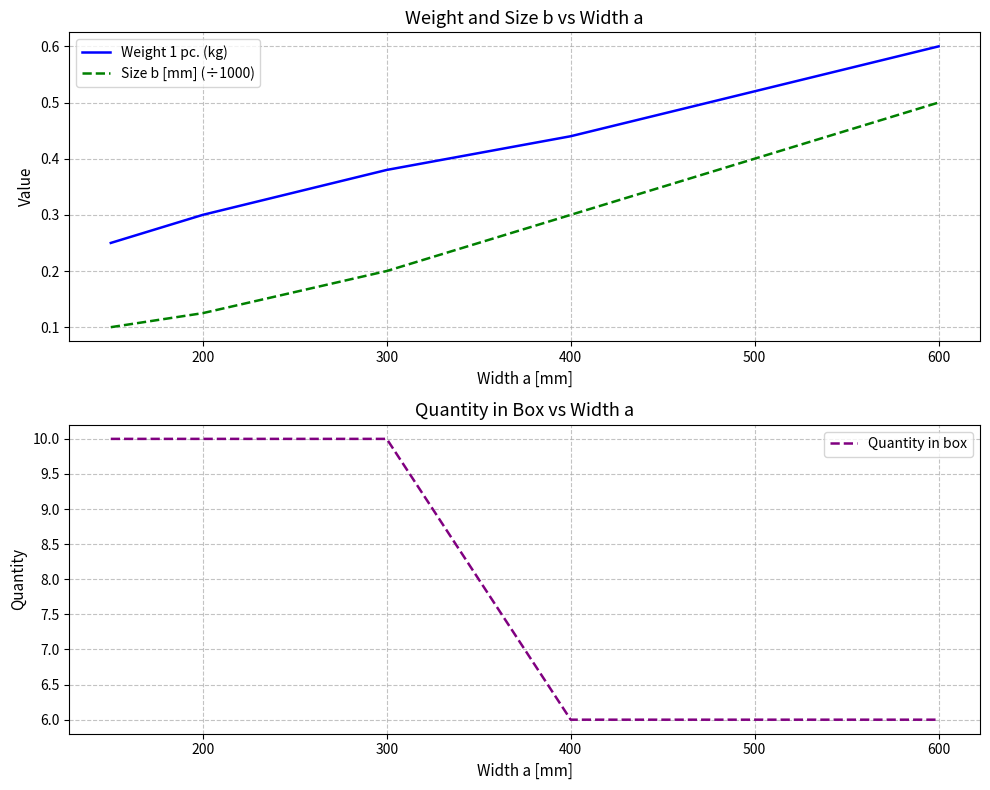

Which series has the largest total across all categories?

Quantity in box